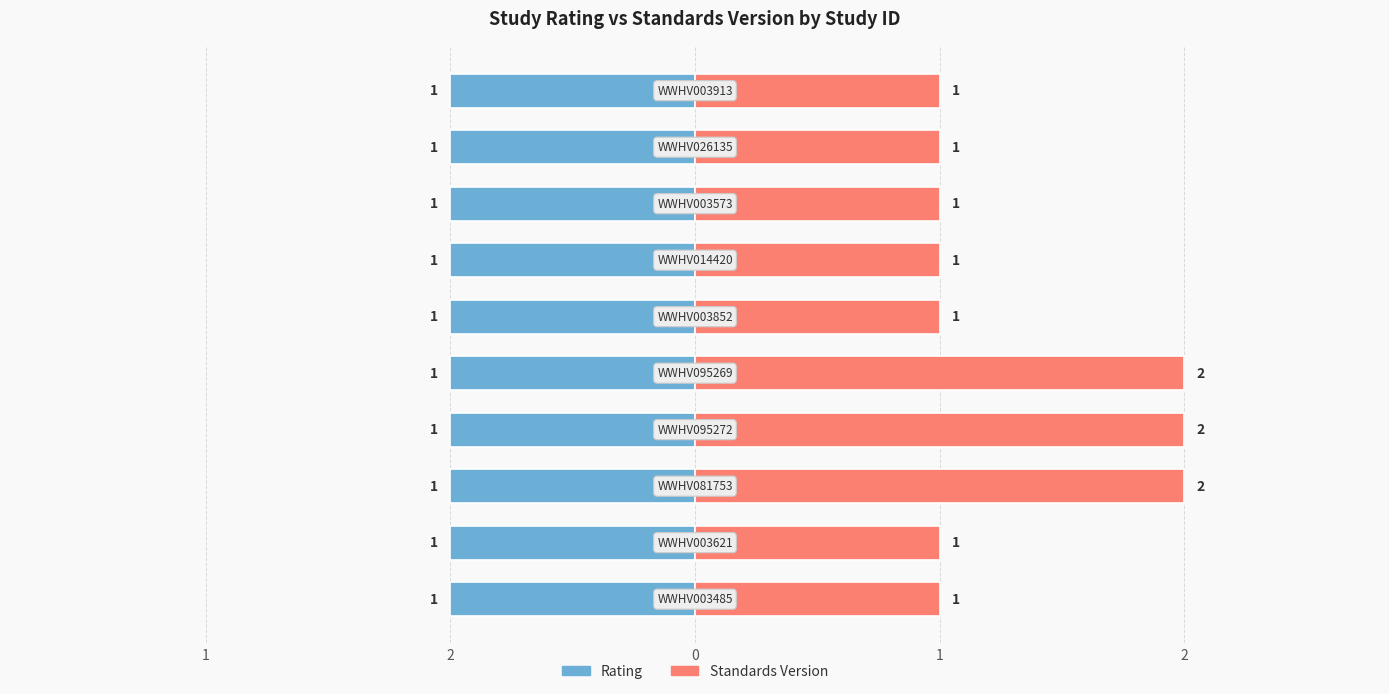

Rank the series at 1 from lowest to highest value.

Rating, Standards Version